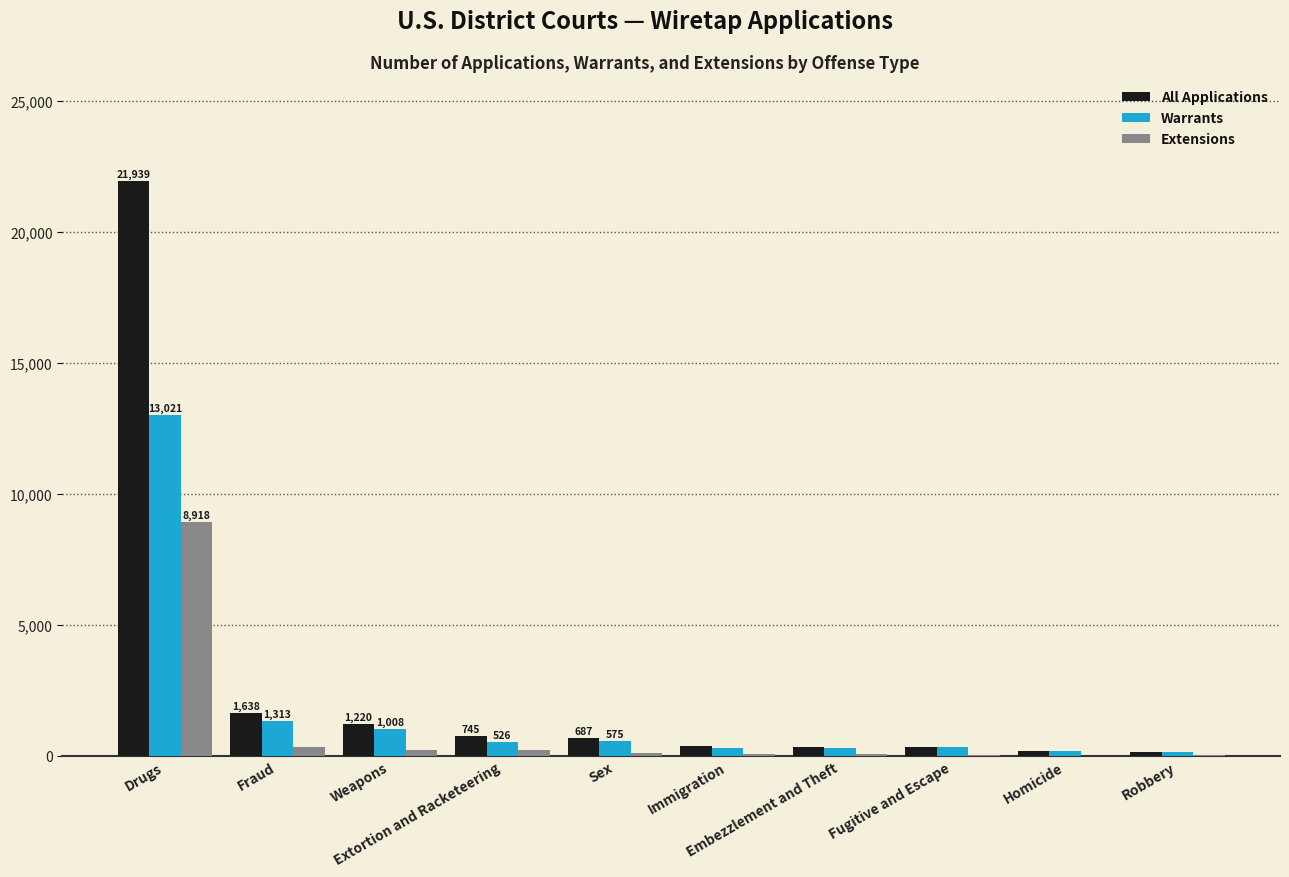

What is the maximum value shown in the chart?

21939